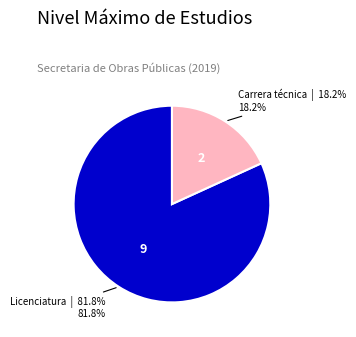

To the nearest percent, what is the average slice percentage?

50%